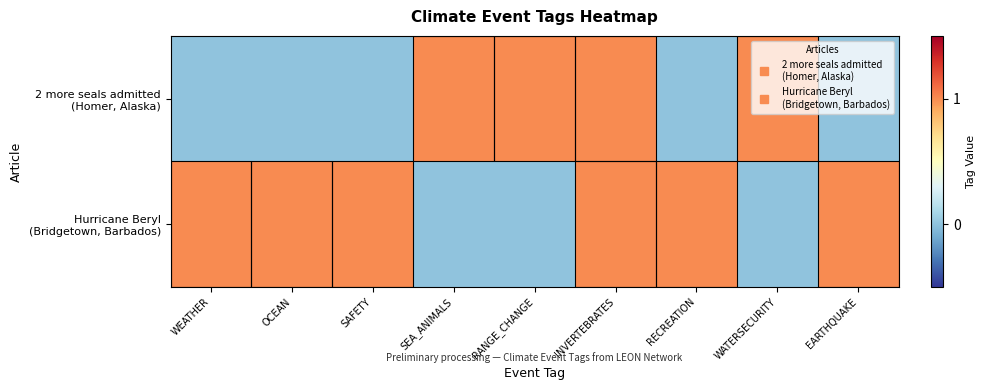

Which series has the widest spread of values?

2 more seals admitted (Homer, Alaska)